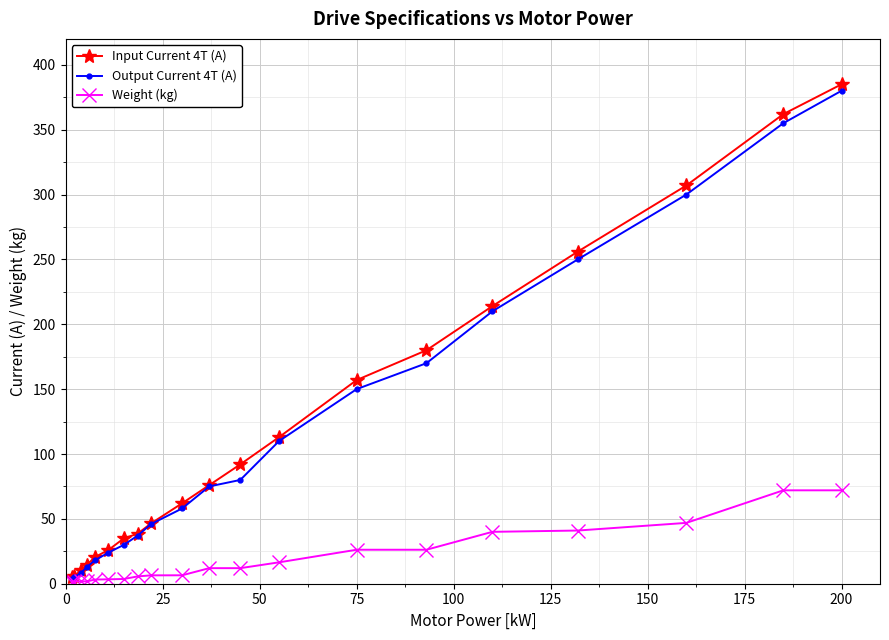

What is the difference between the maximum and second lowest values in the Weight (kg) series?

70.3